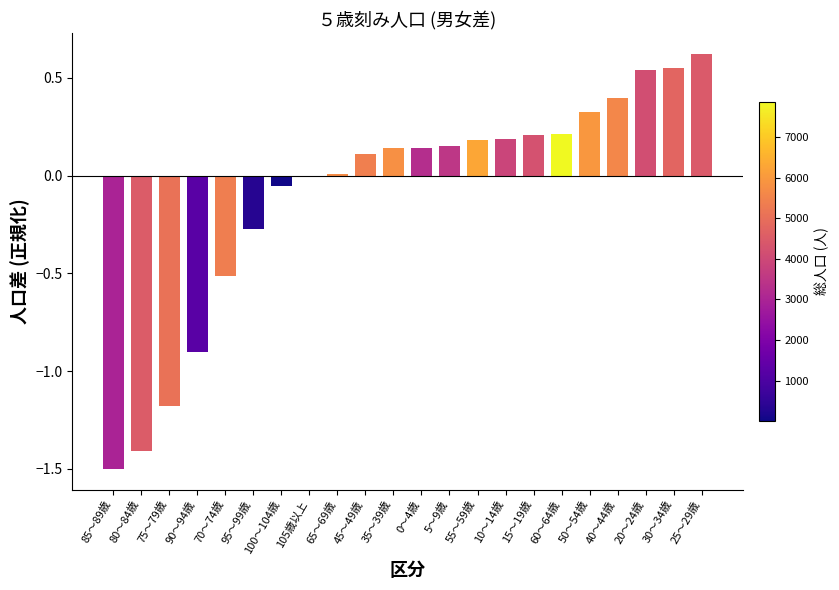

What value does the data have at 75～79歳?

-1.2